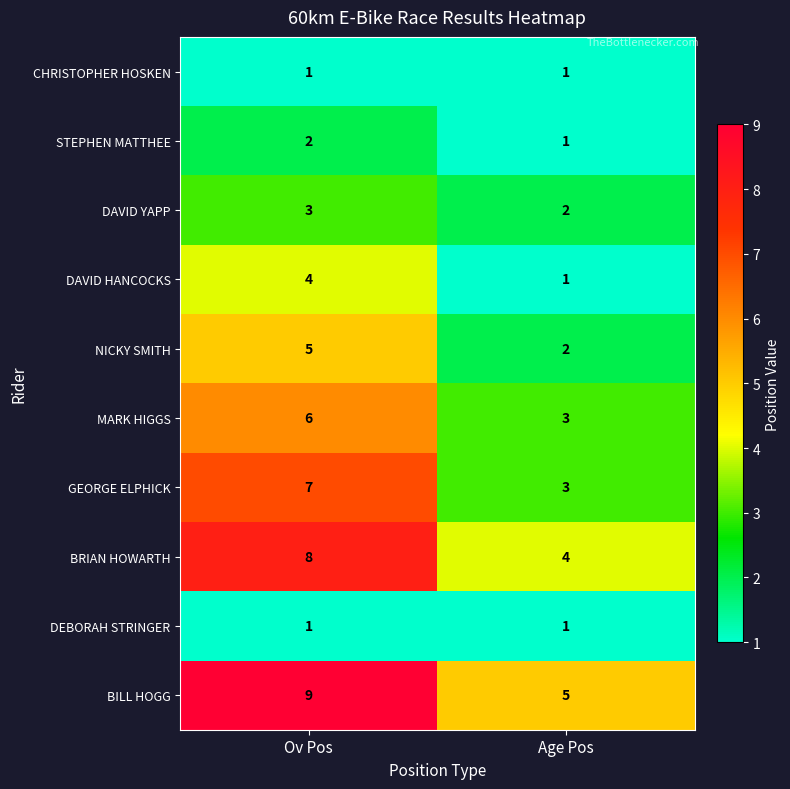

What is the difference between the NICKY SMITH values at Age Pos and Ov Pos?

3